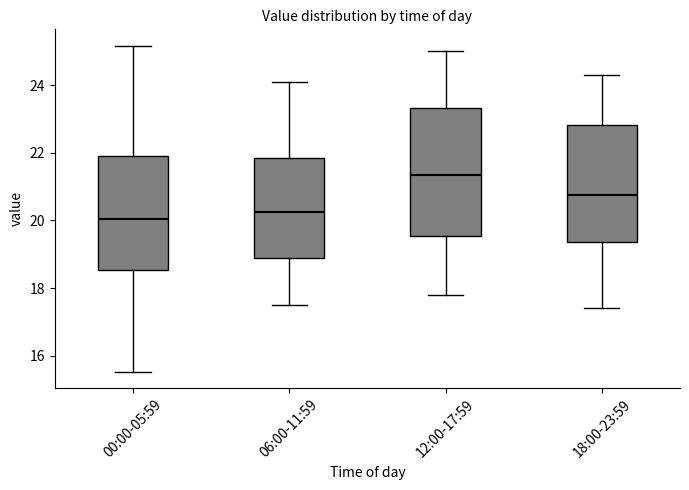

Which box is the tallest, from its lower edge to its upper edge?

12:00-17:59